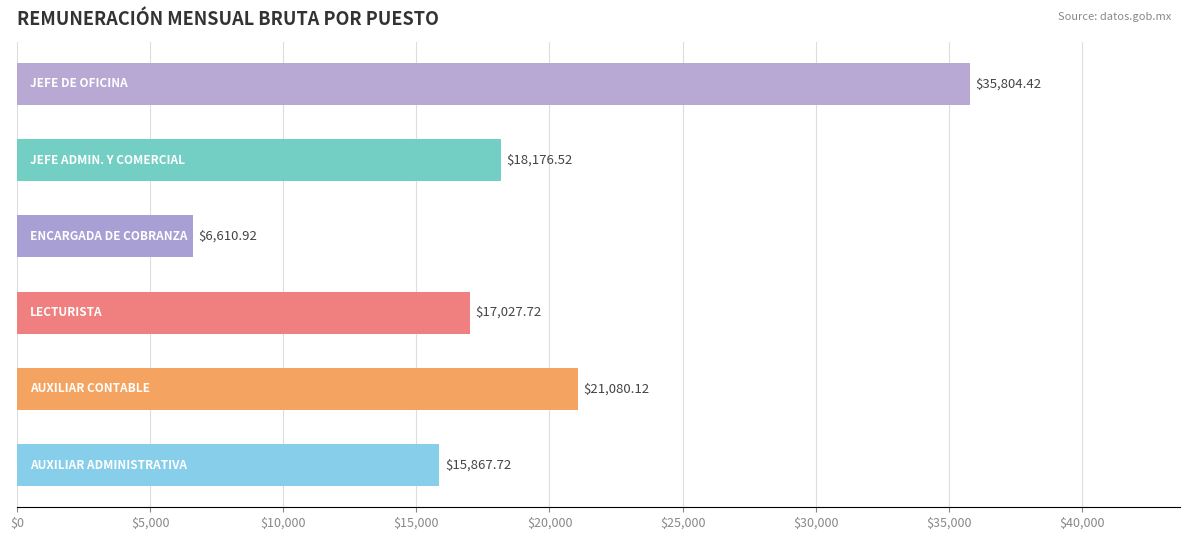

Does the chart contain stacked bars?

No